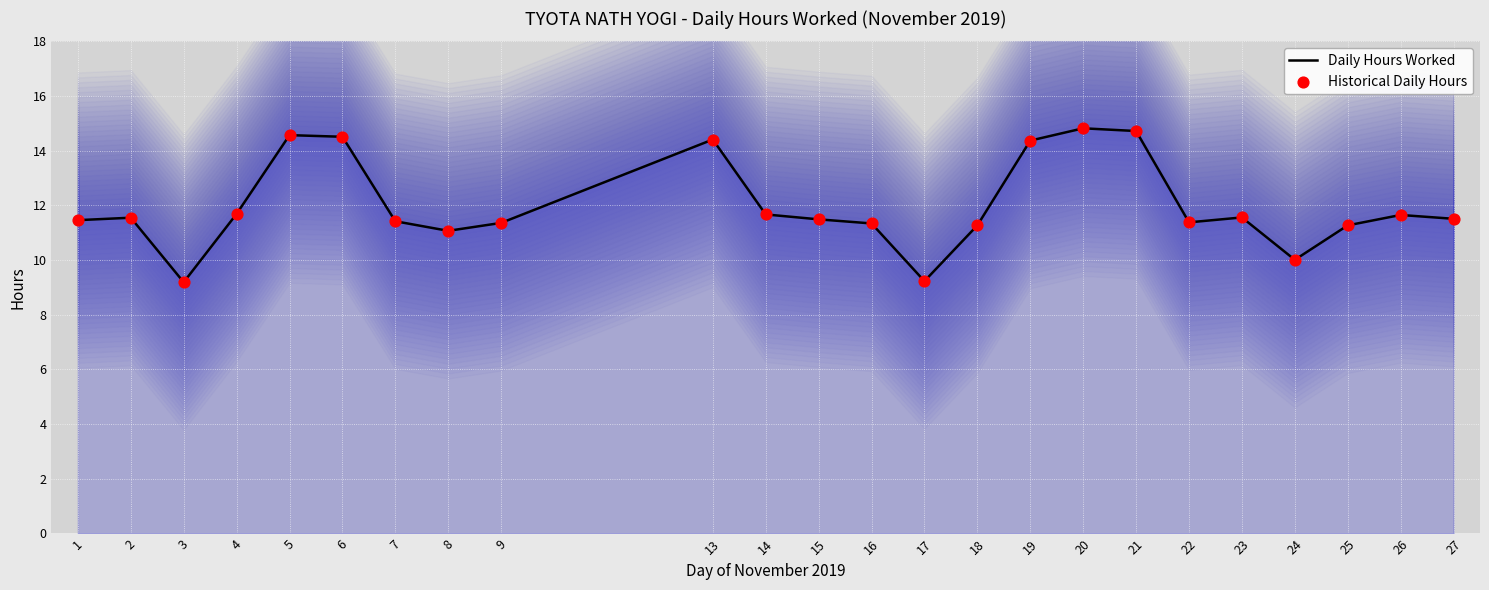

Which series reaches the maximum Y coordinate?

Daily Hours Worked